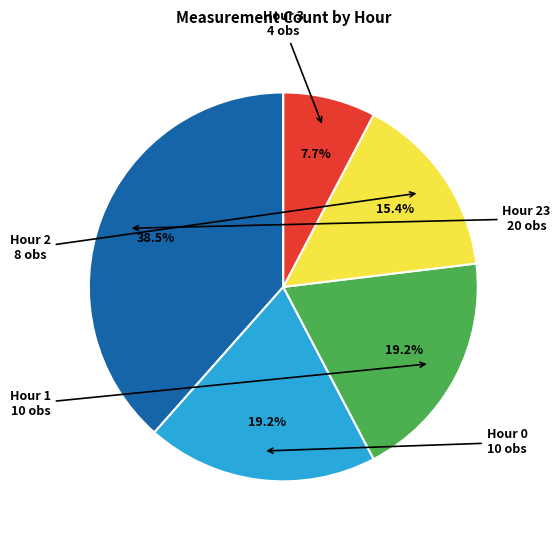

Is there a majority slice in this chart?

No